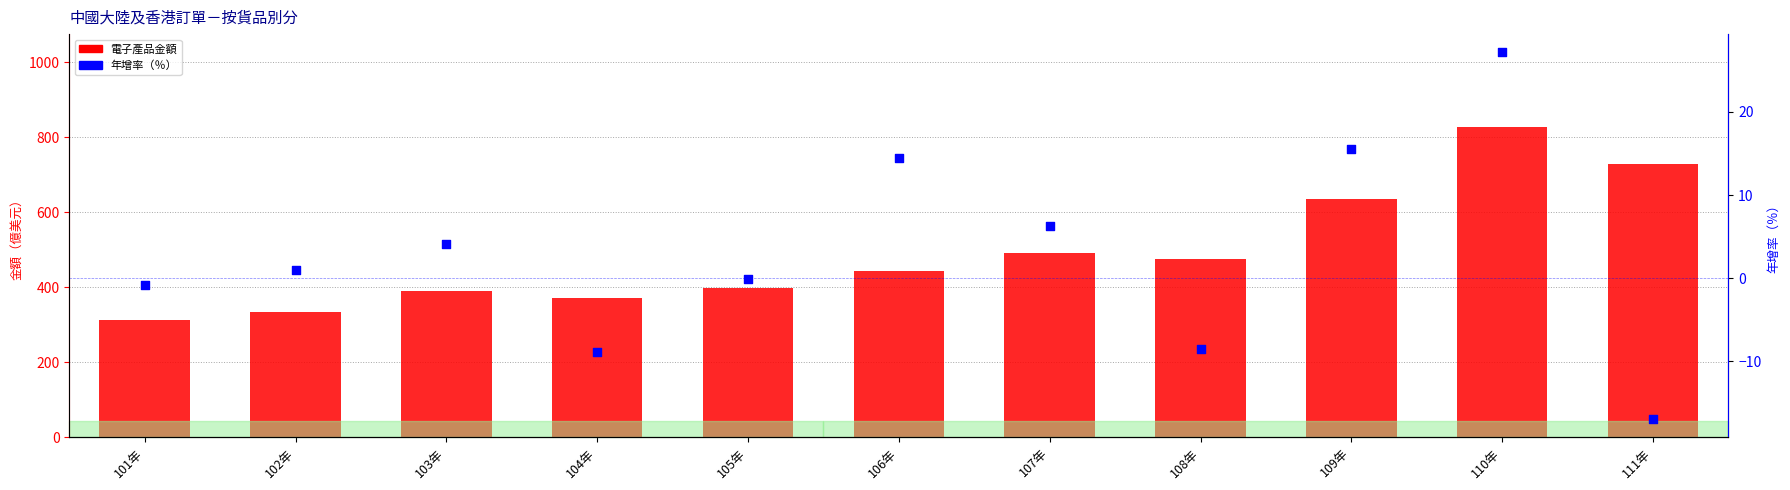

At which category is the sum across all series the highest?

110年